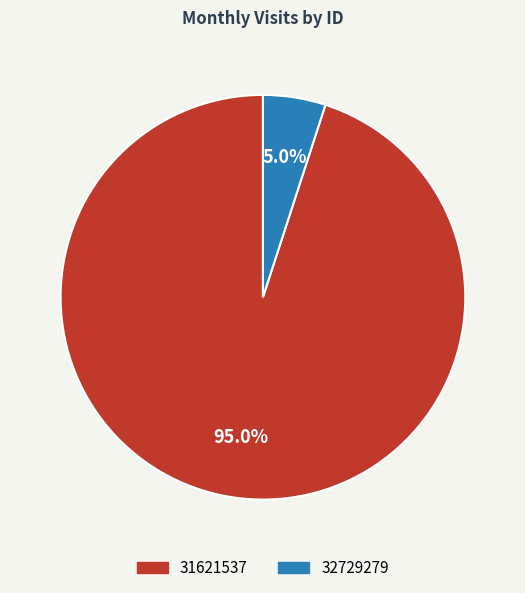

What is the total percentage of 31621537 and 32729279?

100.0%